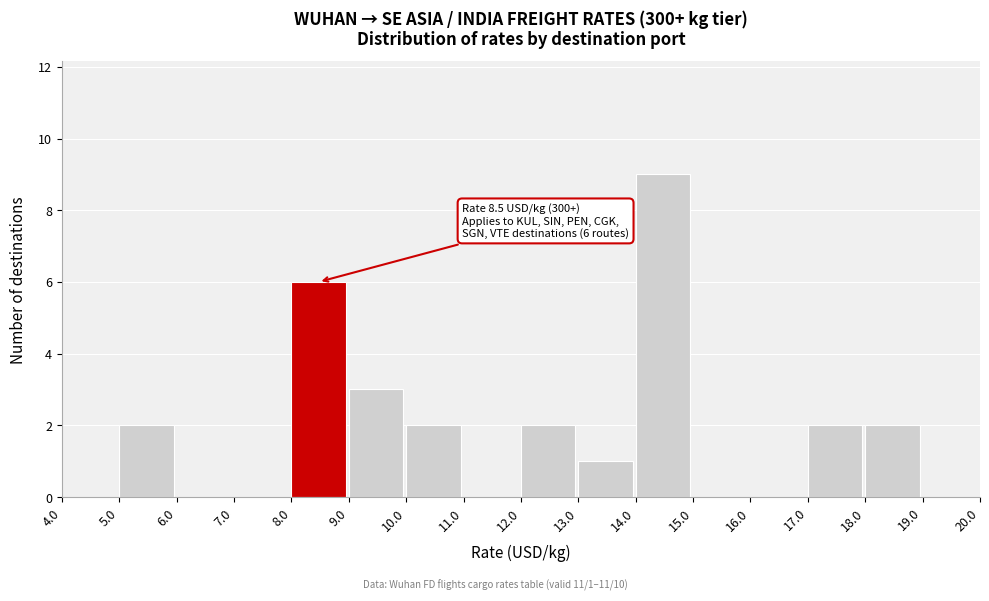

Which range on the x-axis has the tallest bar?

14.0 to 15.0